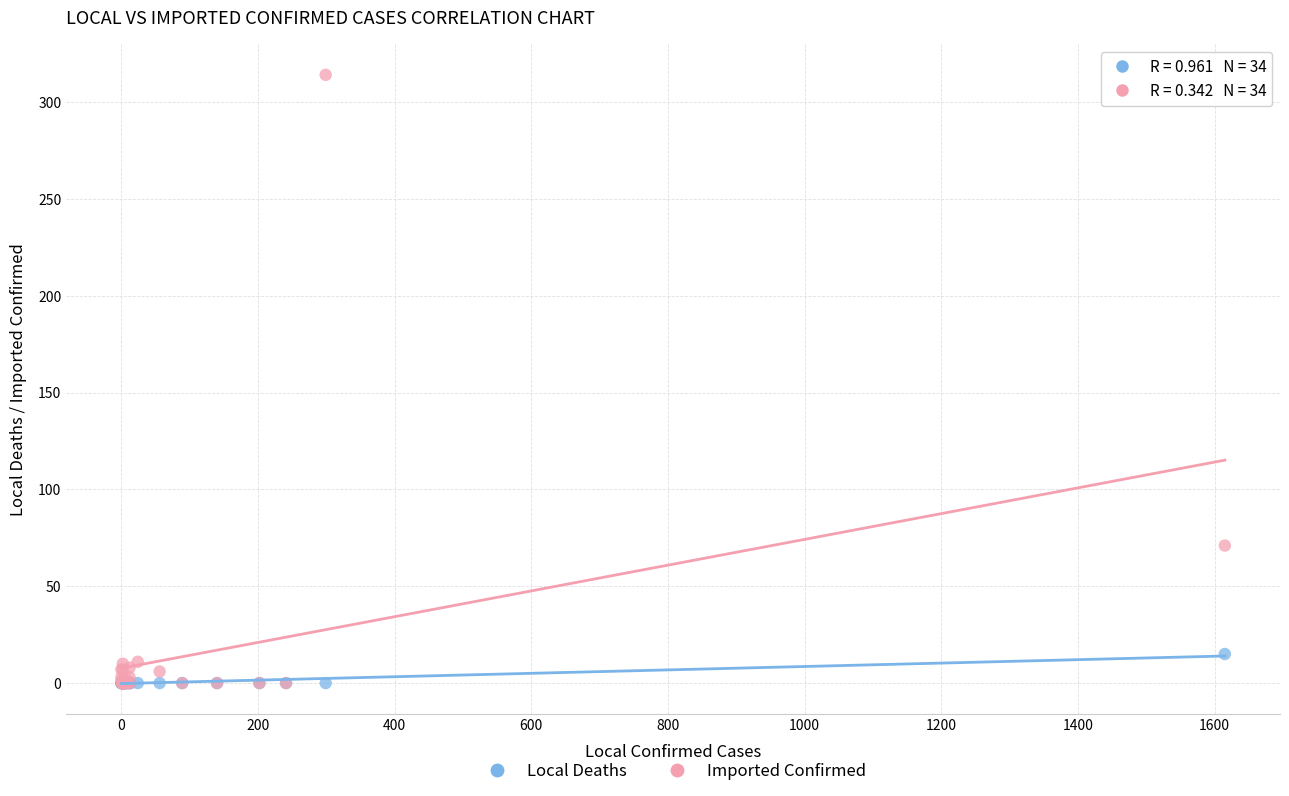

Across all series, what Y value is closest to 157?

71